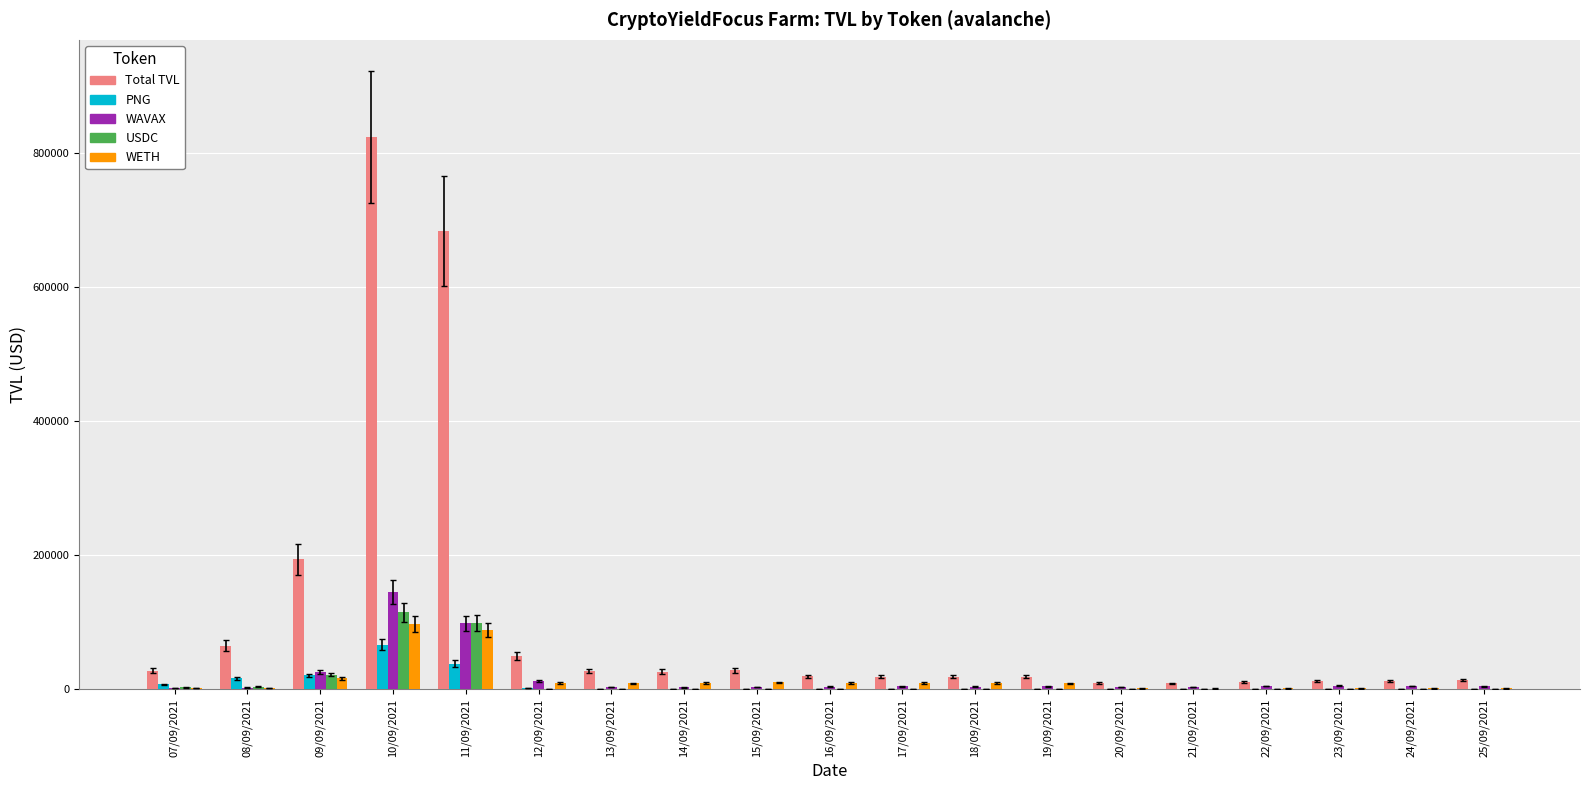

At which category is the sum across all series the highest?

10/09/2021